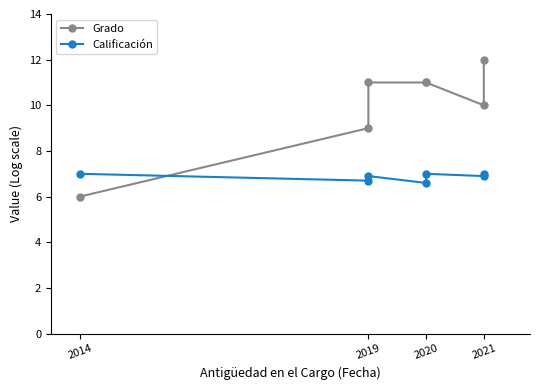

Which series ends up on top after the final intersection of Grado and Calificación?

Grado